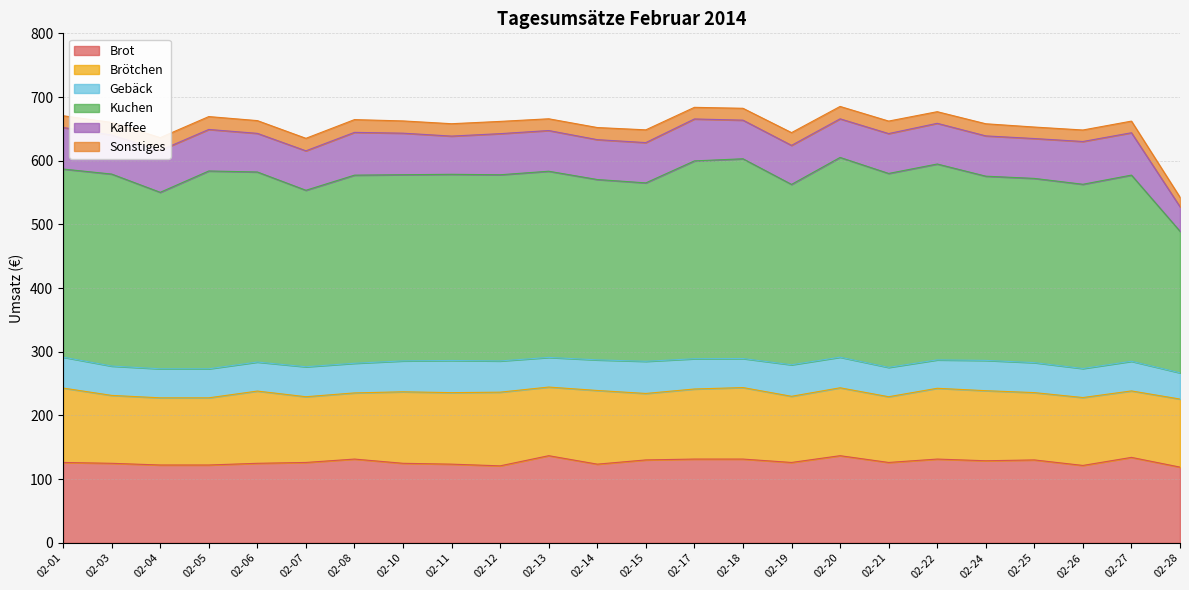

Between 02-04 and 02-06, which series saw the biggest shift?

Kuchen